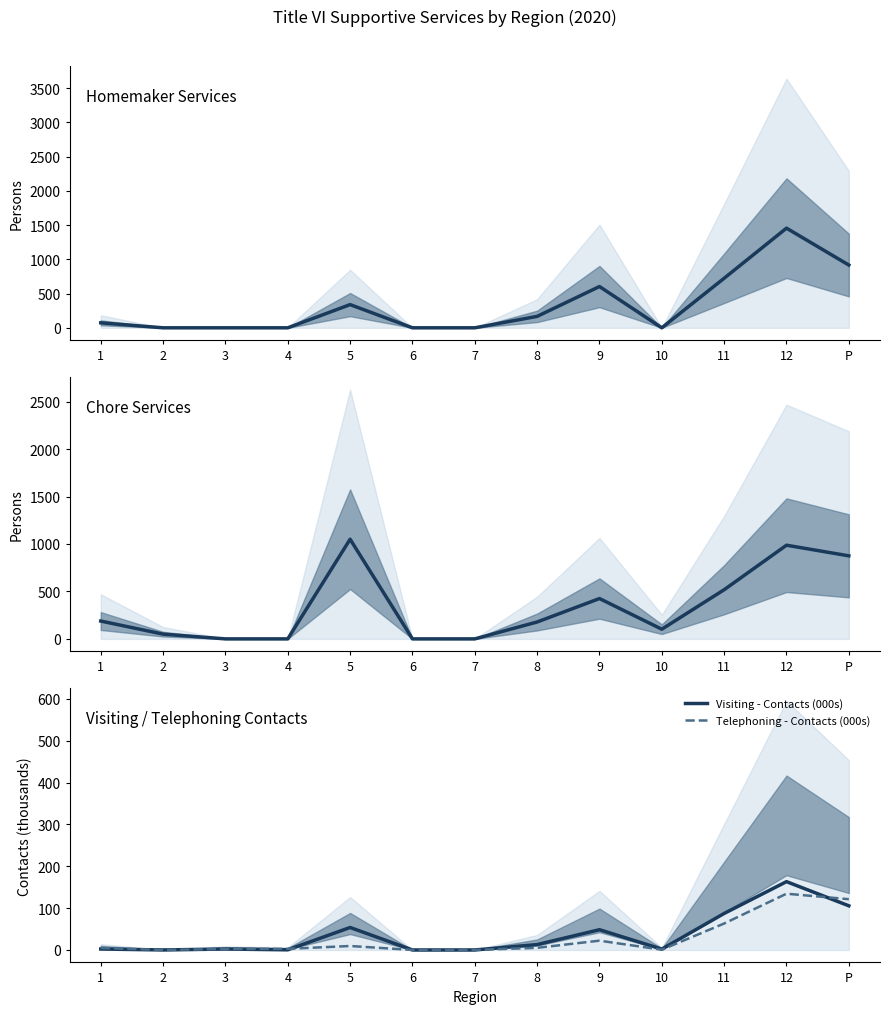

Reading left to right, list all the values displayed in this chart.

Homemaker - Persons: 73.0	0.0	0.0	0.0	339.0	0.0	0.0	167.0	603.0	0.0	724.0	1456.0	917.0
Chore - Persons: 188.0	50.0	0.0	0.0	1050.0	0.0	0.0	178.0	425.0	102.0	518.0	987.0	875.0
Visiting - Contacts (000s): 2.3	0.0	2.2	0.4	53.7	0.0	0.0	12.8	48.4	2.0	87.2	163.2	105.5
Telephoning - Contacts (000s): 4.7	0.0	2.2	2.7	9.5	0.0	0.0	5.1	22.2	0.7	63.2	134.4	121.3